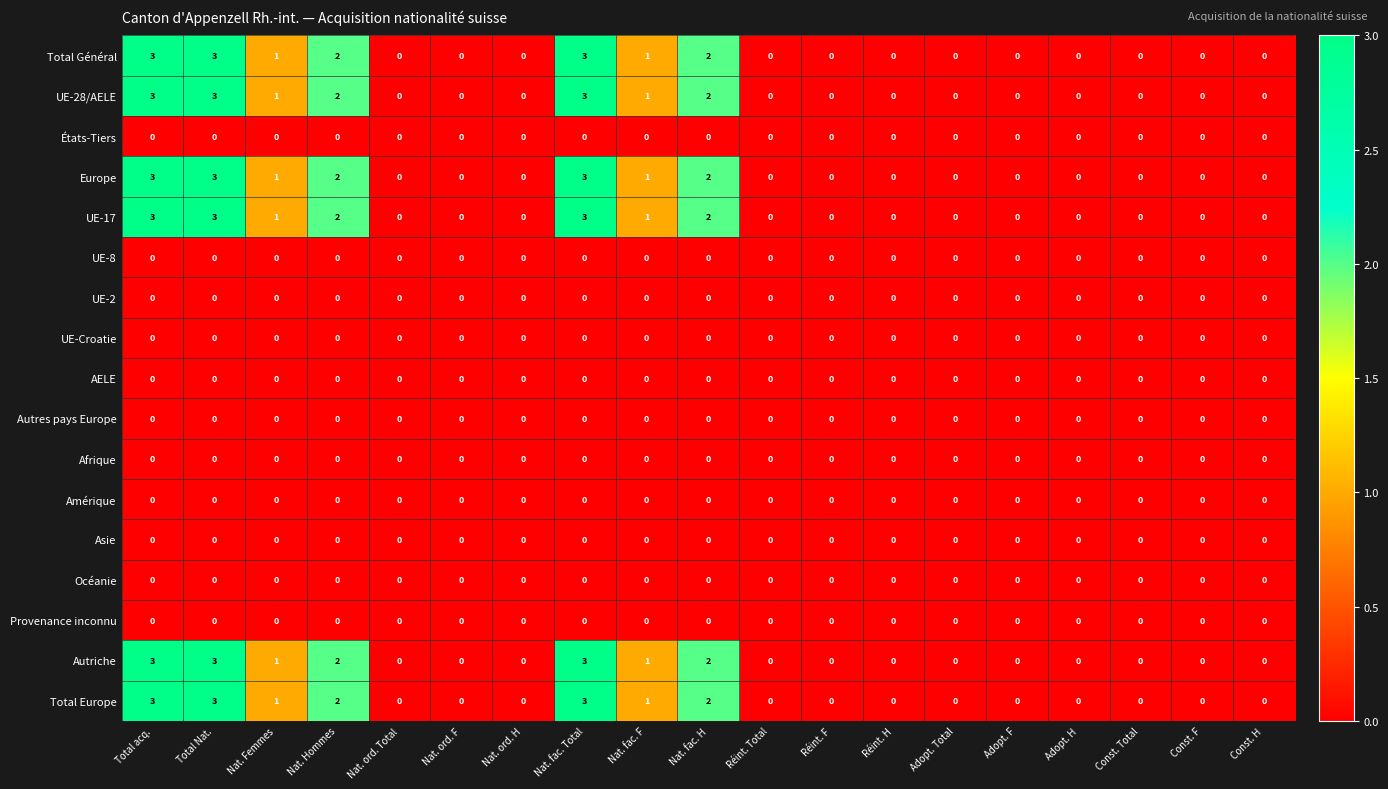

Is the value of Asie at Const. H greater than the value of Europe at Nat. fac. F?

No